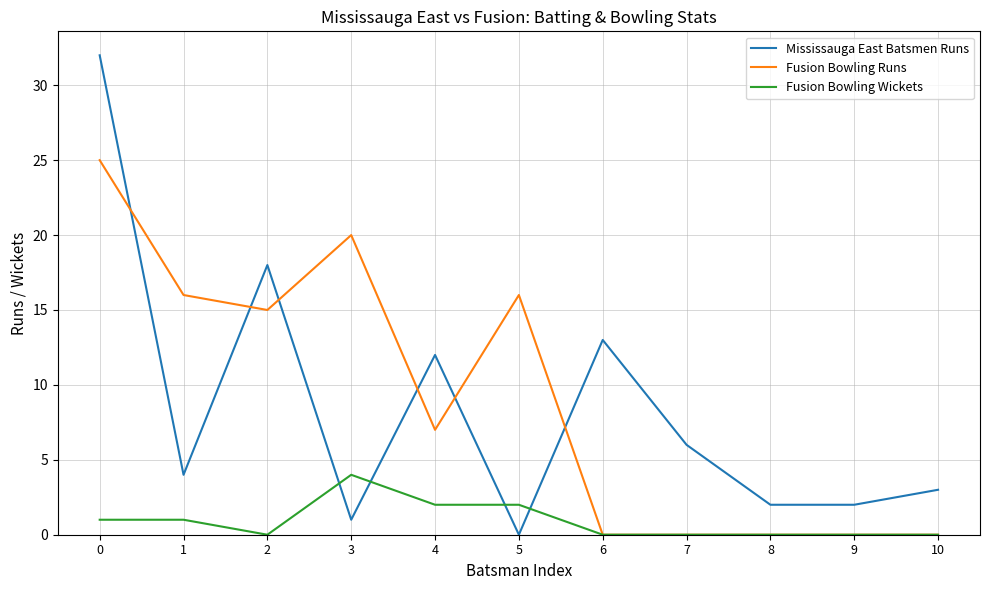

Reading left to right, what are all the values shown in this chart?

Mississauga East Batsmen Runs: 32	4	18	1	12	0	13	6	2	2	3
Fusion Bowling Runs: 25	16	15	20	7	16	0	0	0	0	0
Fusion Bowling Wickets: 1	1	0	4	2	2	0	0	0	0	0